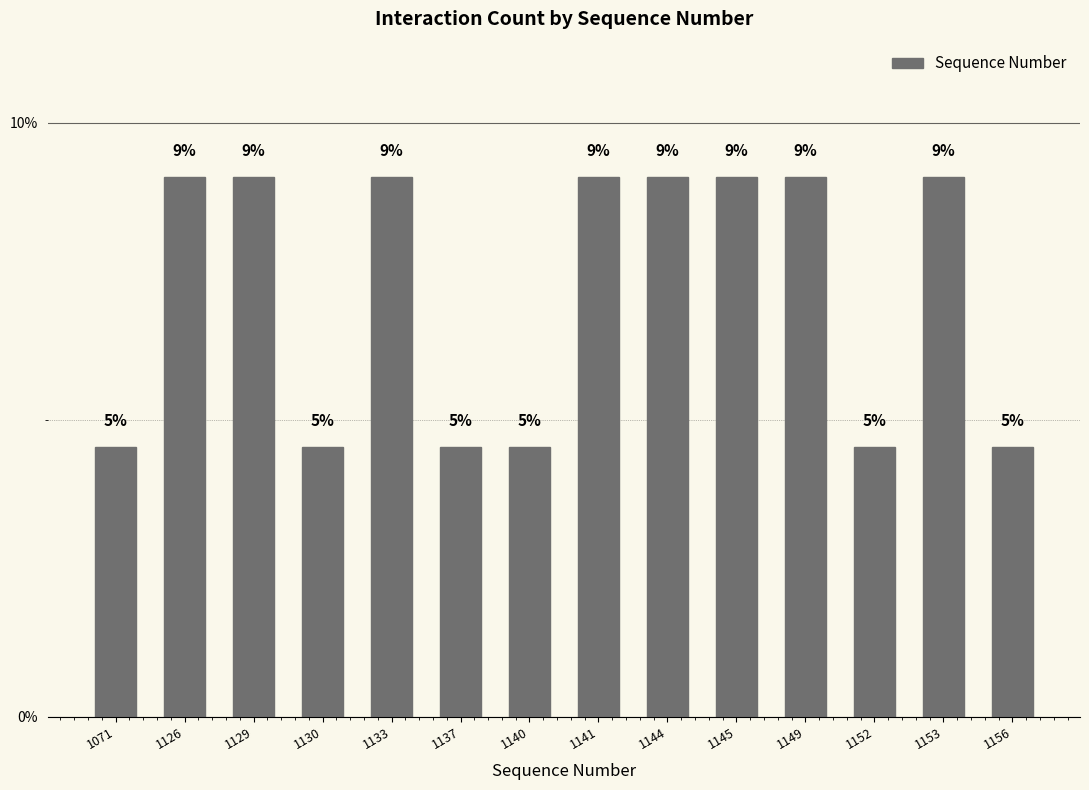

Are the bars horizontal?

No